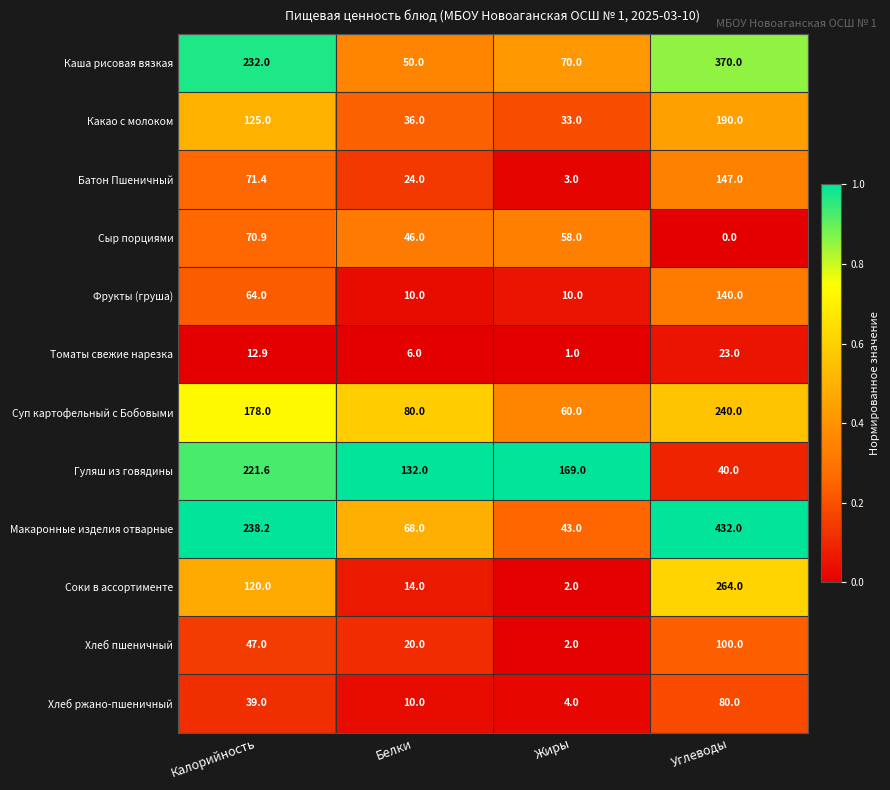

At which category is the sum across all series the highest?

Углеводы